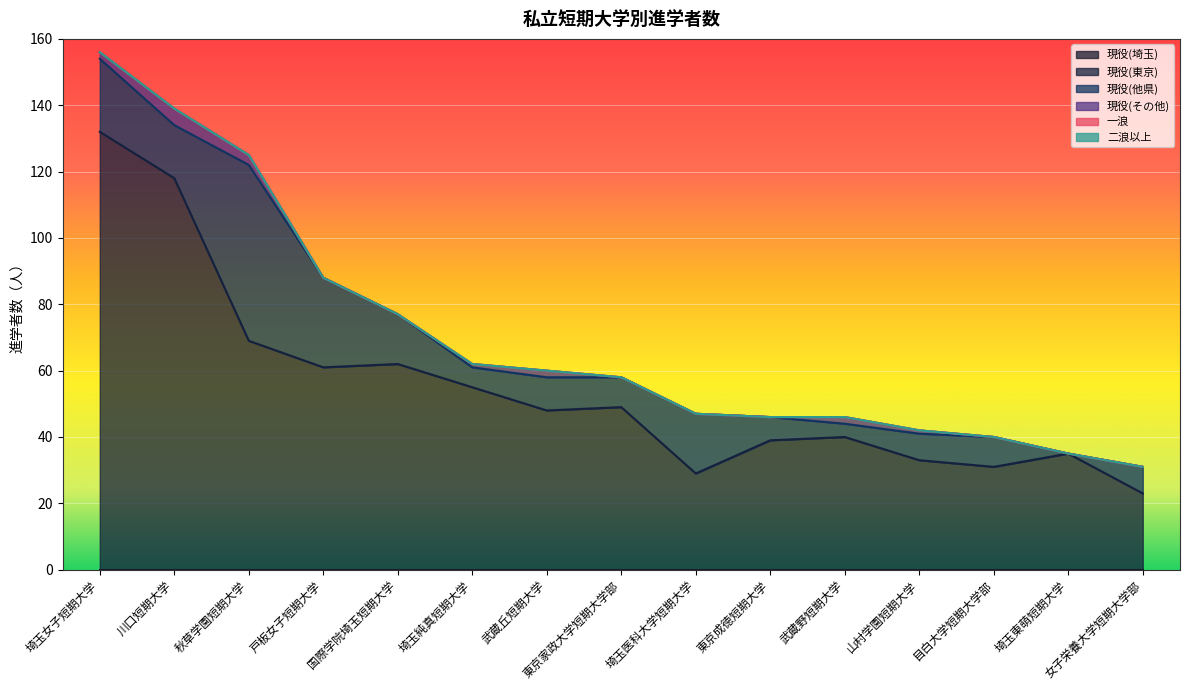

True or false: 現役(東京) has a value of 23 at 山村学園短期大学.

False